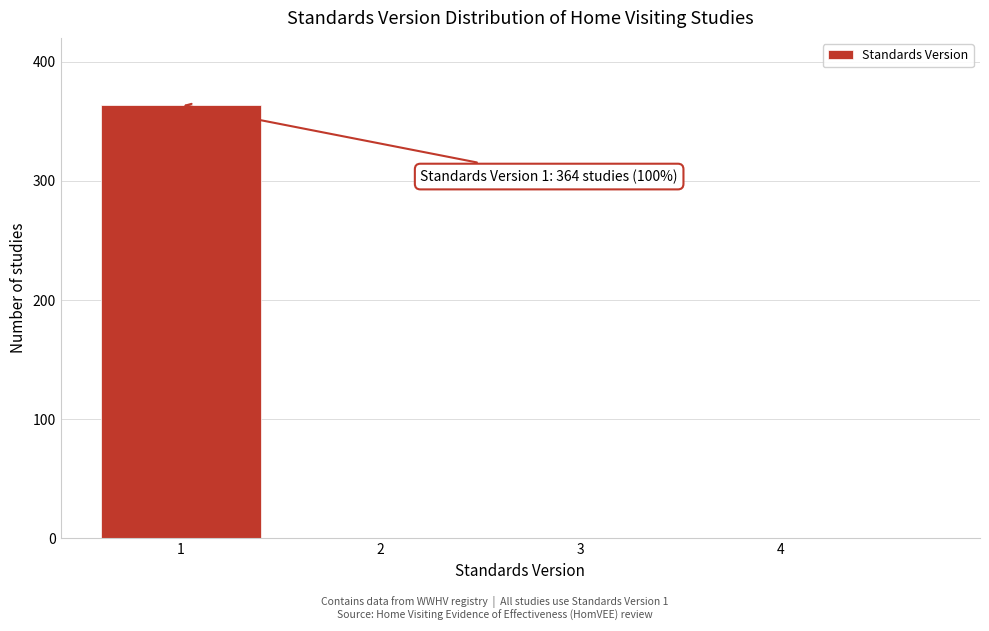

Reading left to right, list all the values displayed in this chart.

1=364	2=0	3=0	4=0